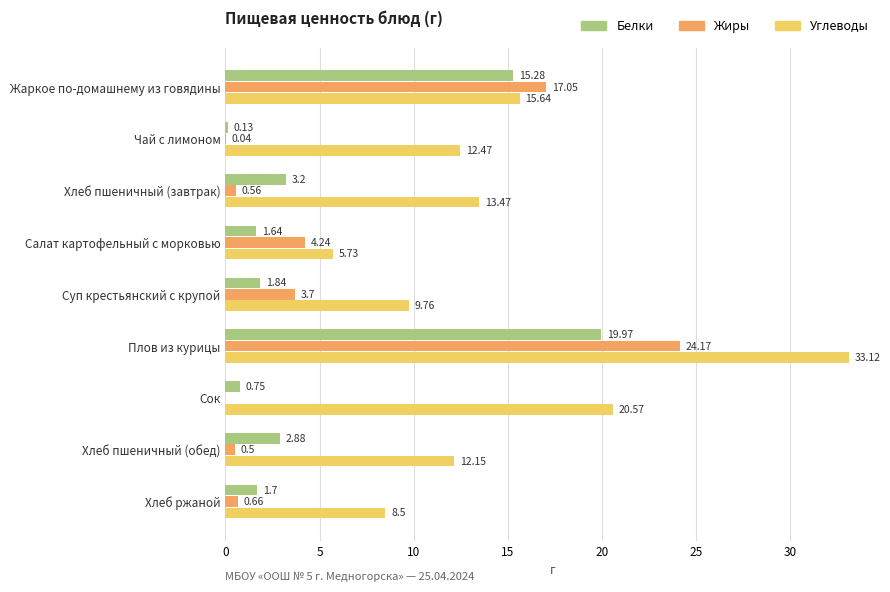

Where is Углеводы nearest to the value 19?

Сок